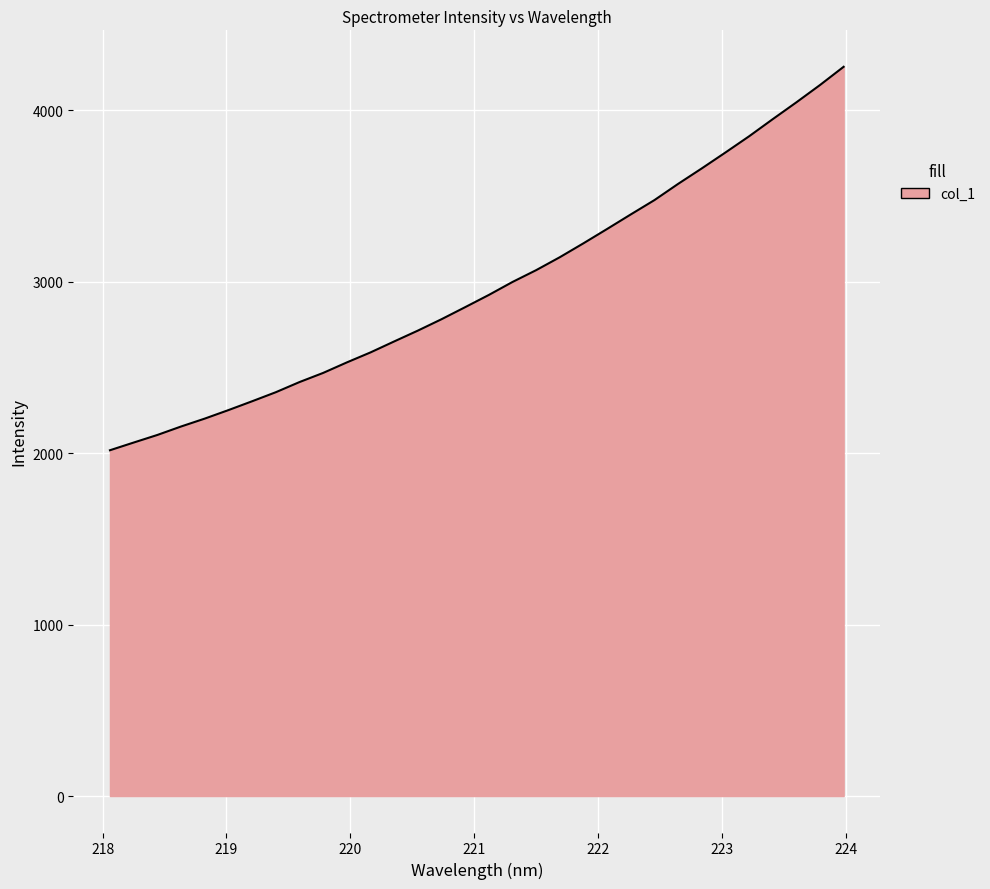

What is the difference between the maximum and minimum values?

2236.1